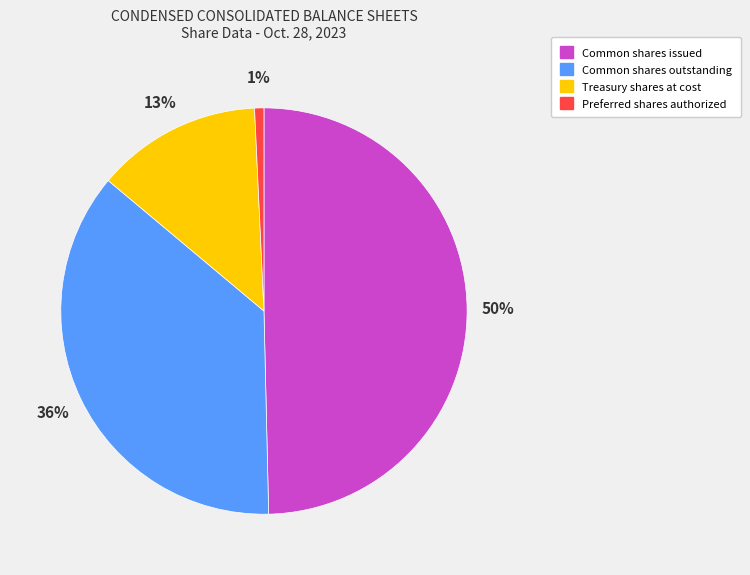

What is the ratio of the value at Common shares issued to the value at Treasury shares at cost?

3.8